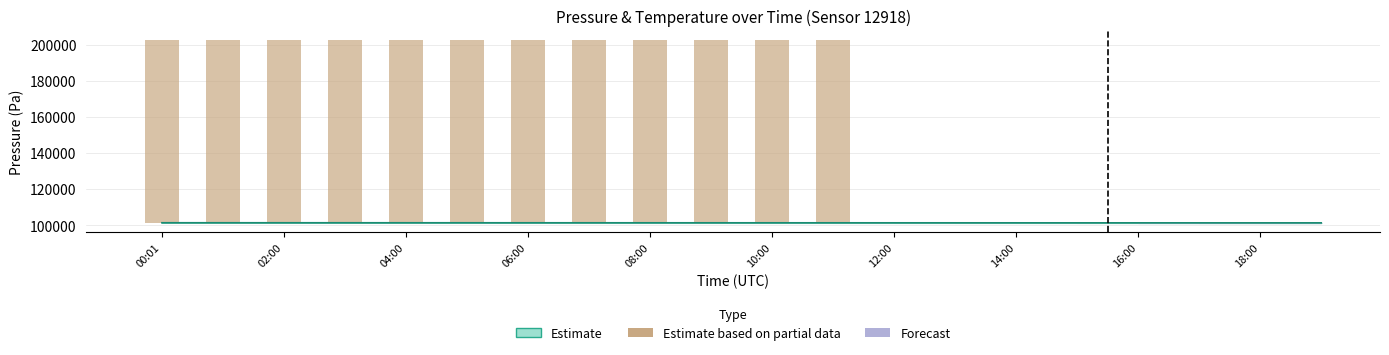

What is the sum of all values?

1215688.2